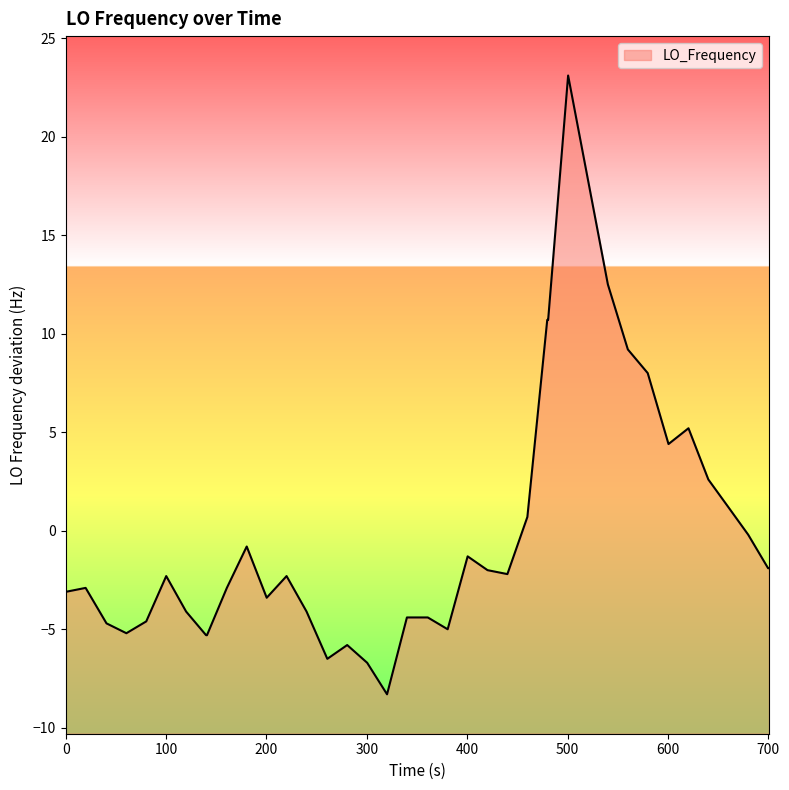

What is the difference between the maximum and minimum values?

31.4